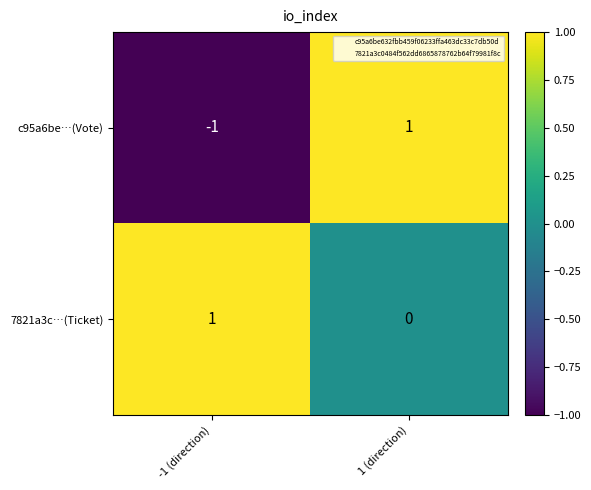

True or false: c95a6be…(Vote) has a value of 2 at 1 (direction).

False